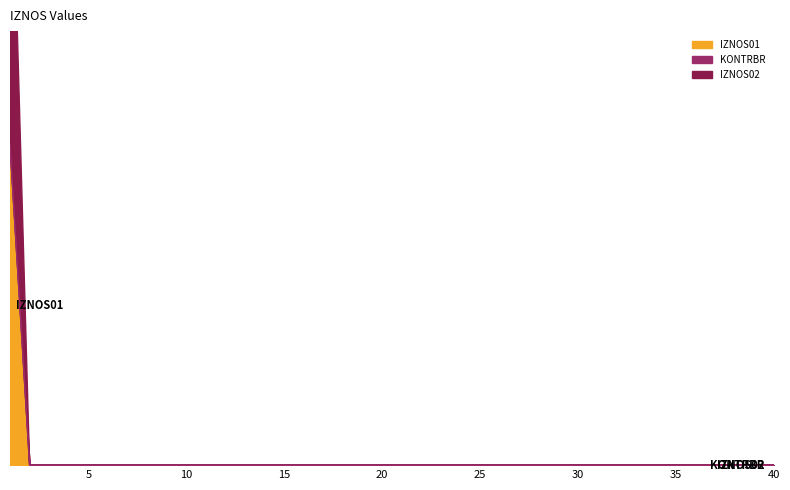

Does the chart display data point markers on the line(s)?

No